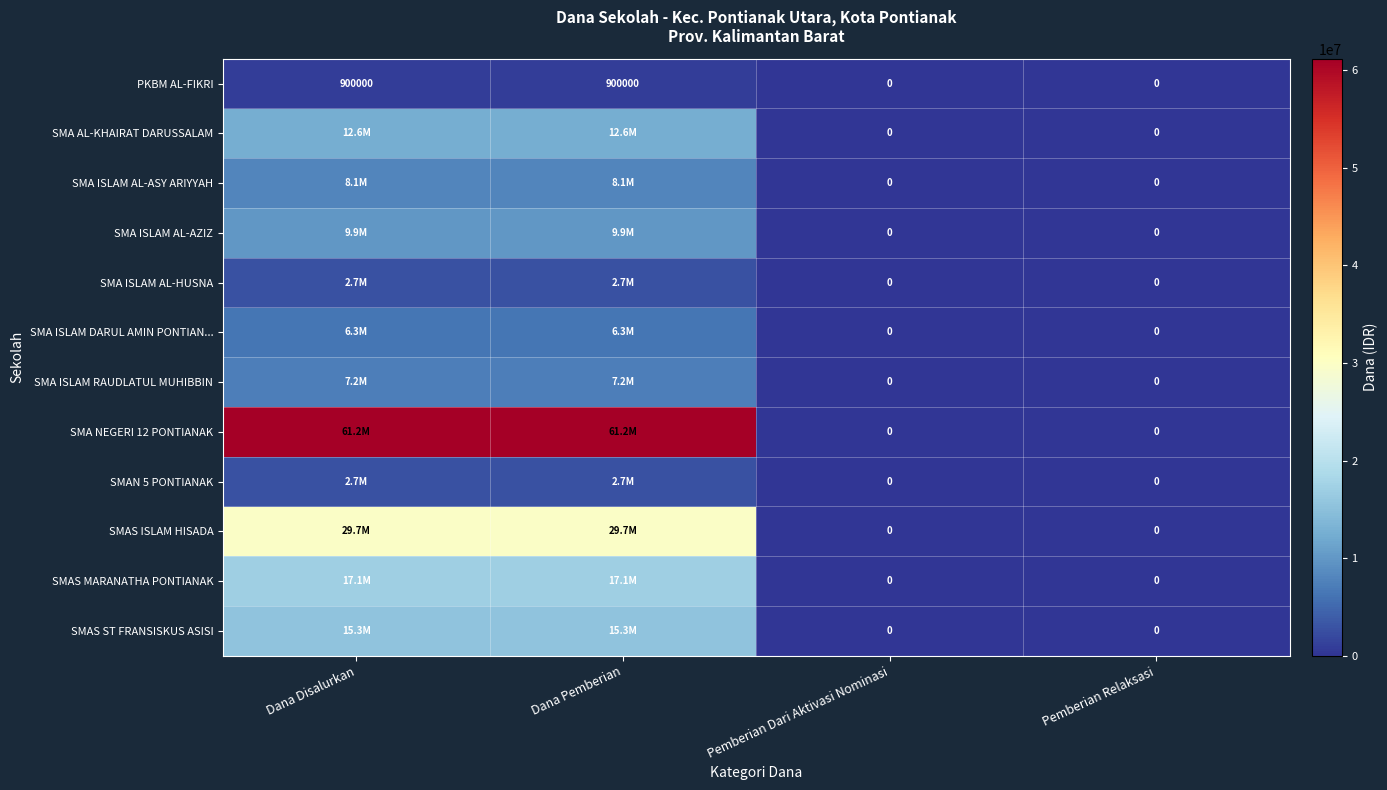

How many categories are shown in the chart?

4